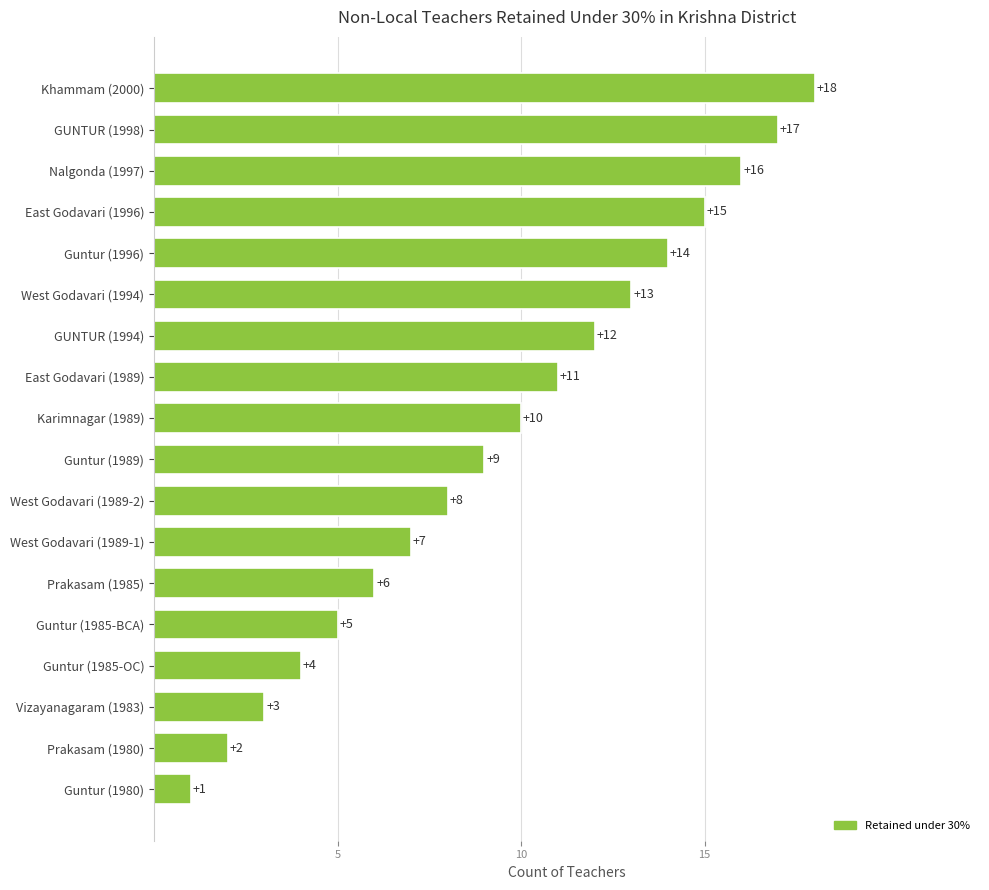

Is it true that the value at West Godavari (1994) is 13?

True